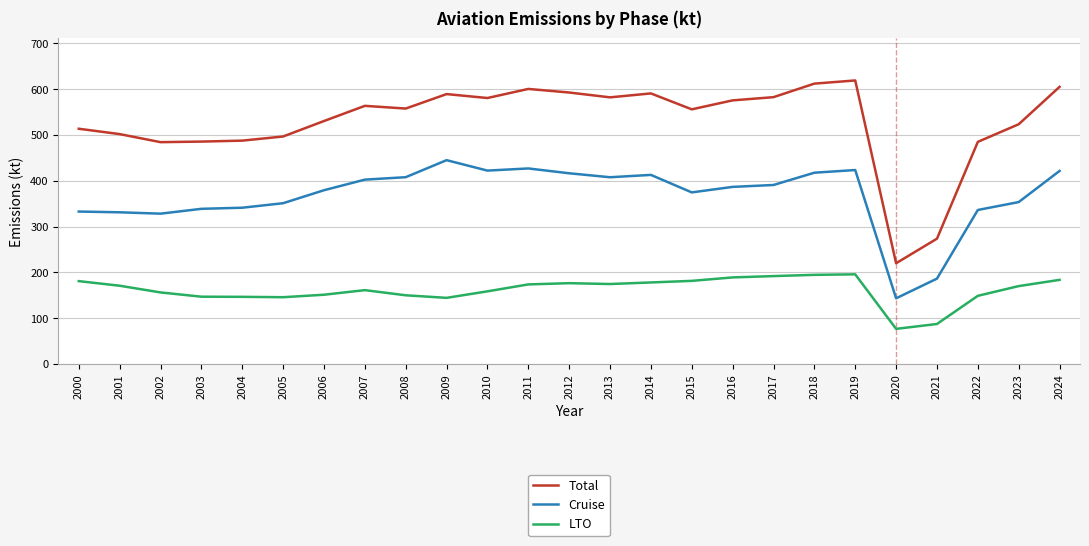

List the series in order of their peak value, highest first.

Total, Cruise, LTO